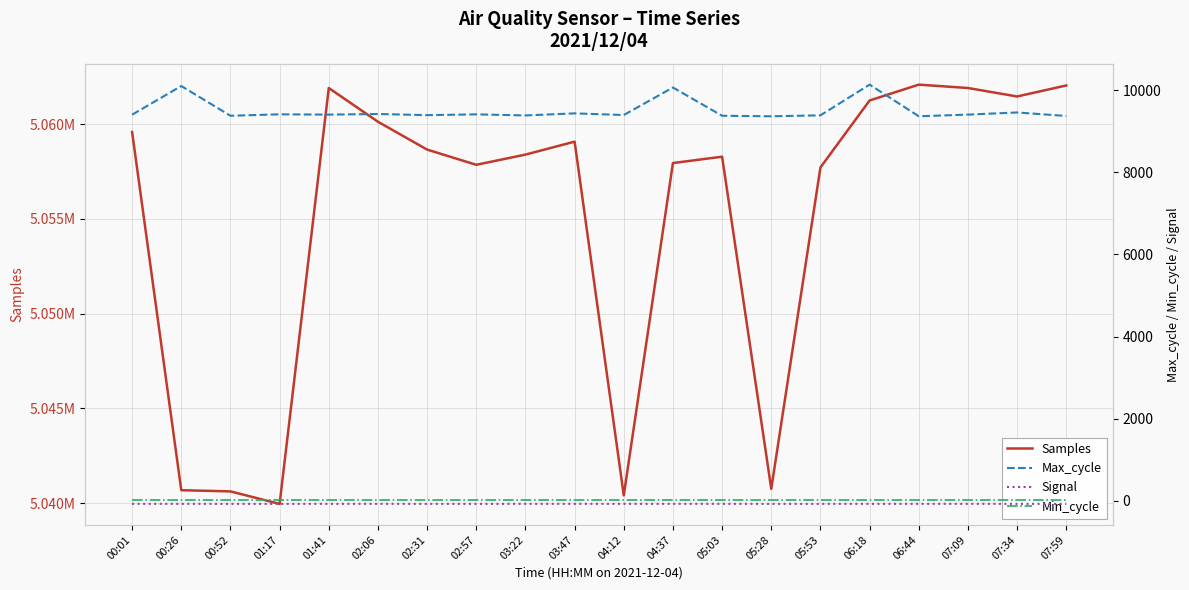

True or false: Signal and Samples cross at least once.

False